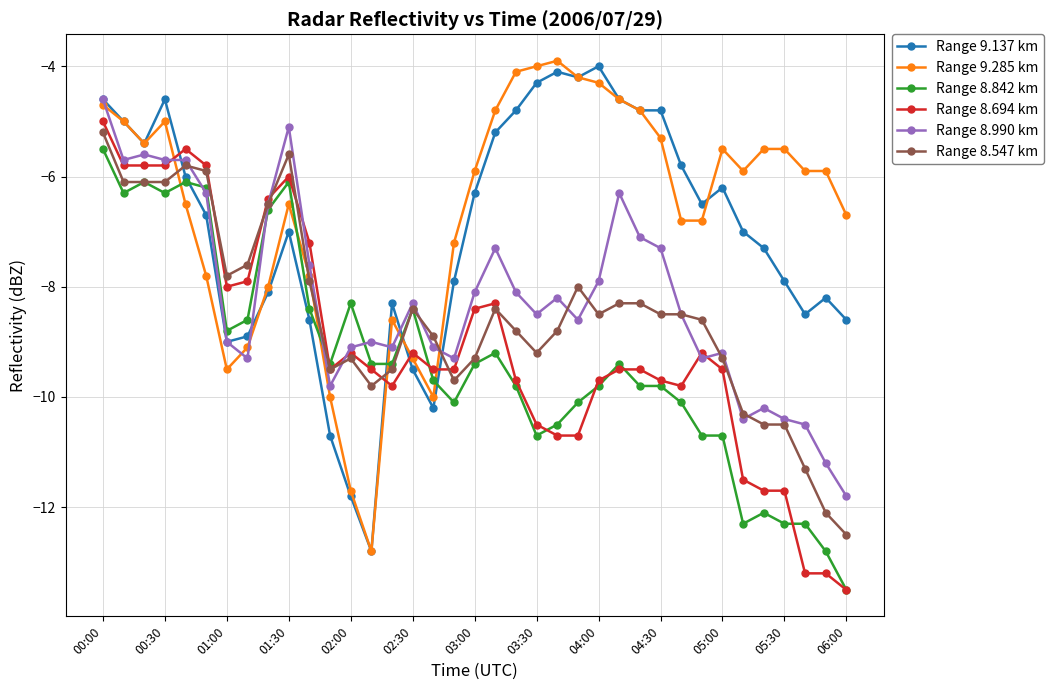

What is the maximum value shown in the chart?

-3.9